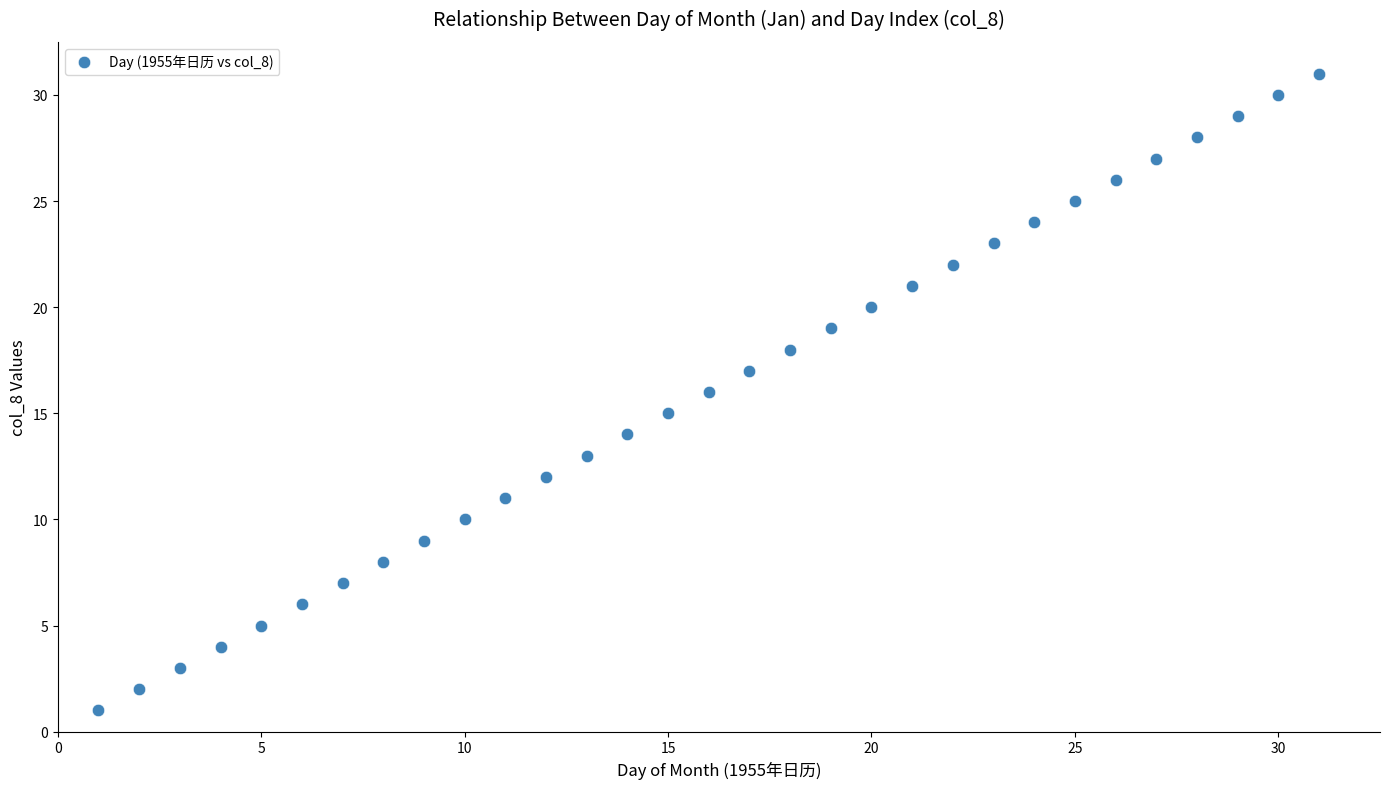

What is the range of Y values (max minus min)?

30